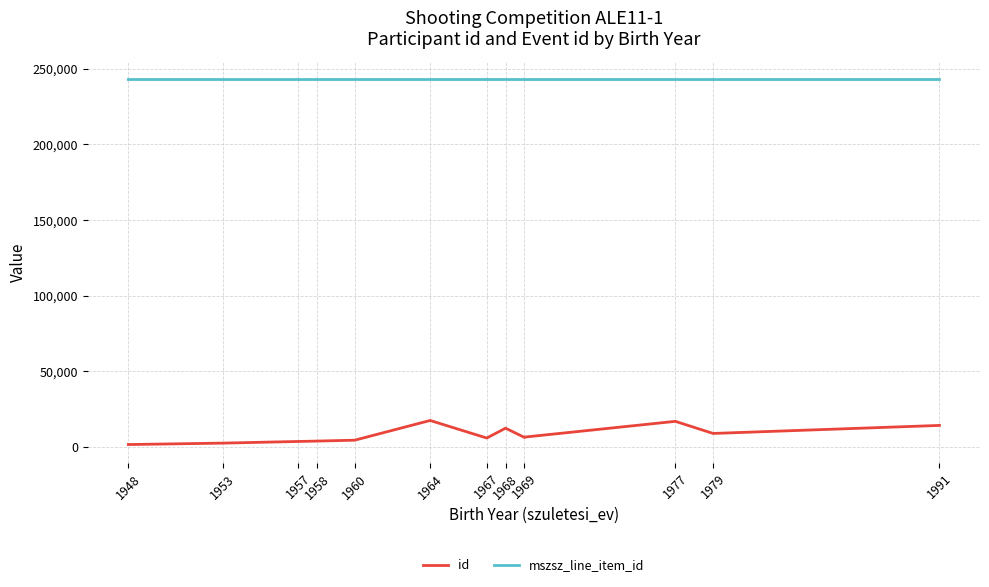

Which has a higher value, 1958 or 1957?

1958